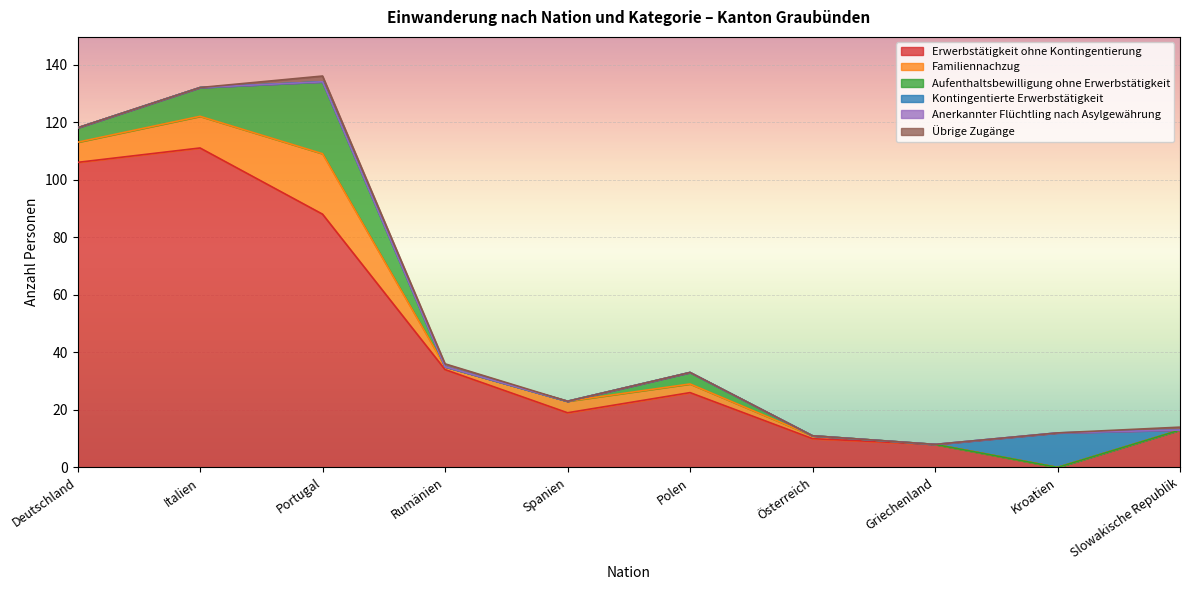

Which label corresponds to the largest value in the chart?

Italien